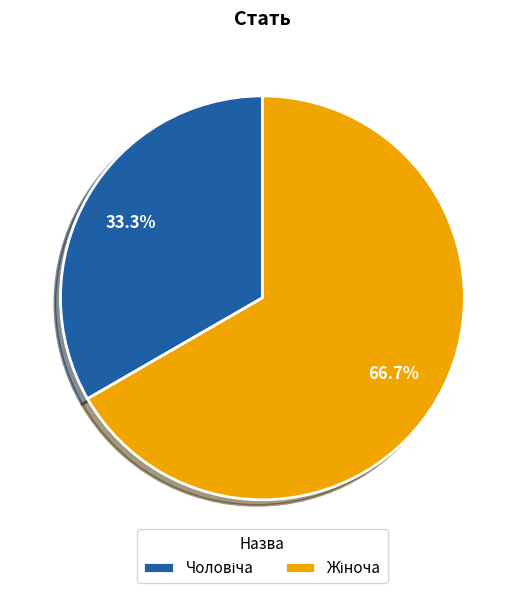

Count the number of slices in the pie.

2